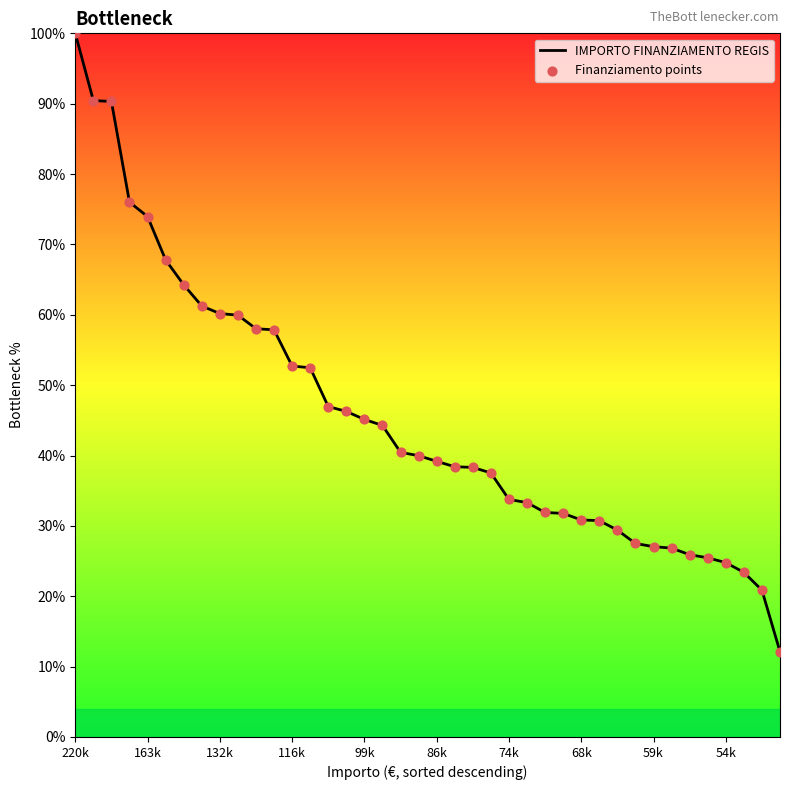

What is the greatest value displayed?

100.0